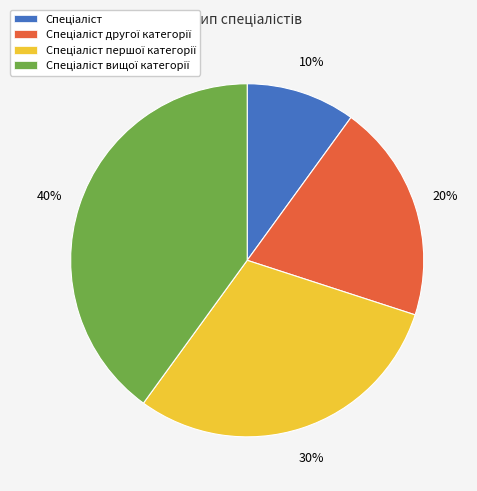

Is there any slice that represents more than half of the pie?

No